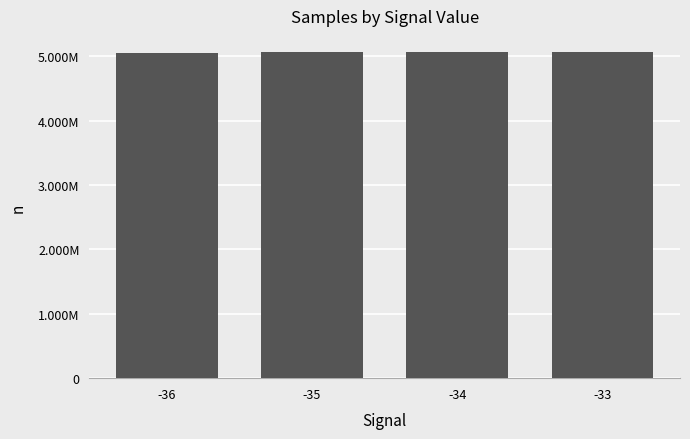

Are the bars horizontal?

No